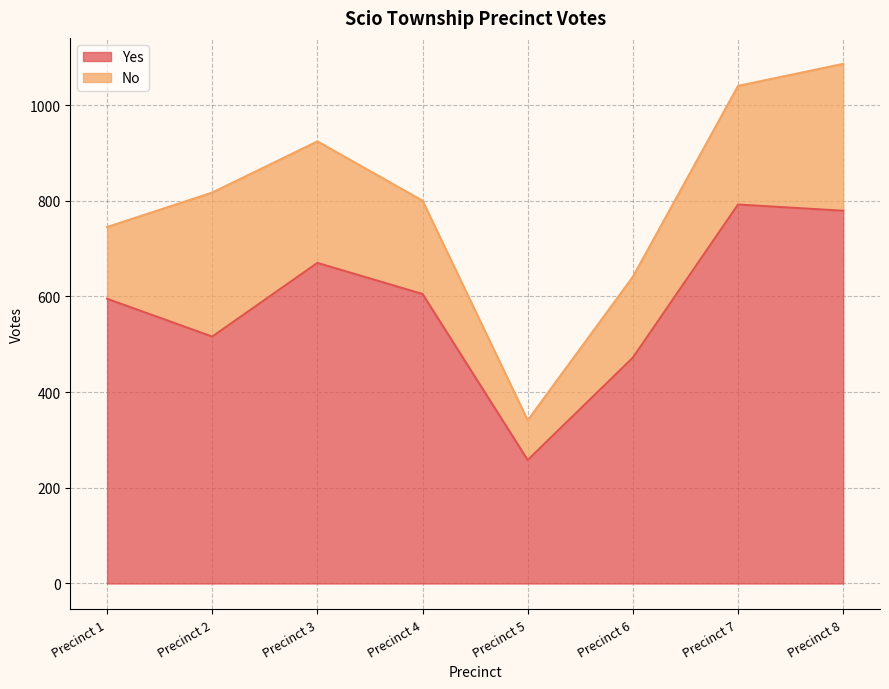

The chart shows a value of 186 at Precinct 4. True or false?

False